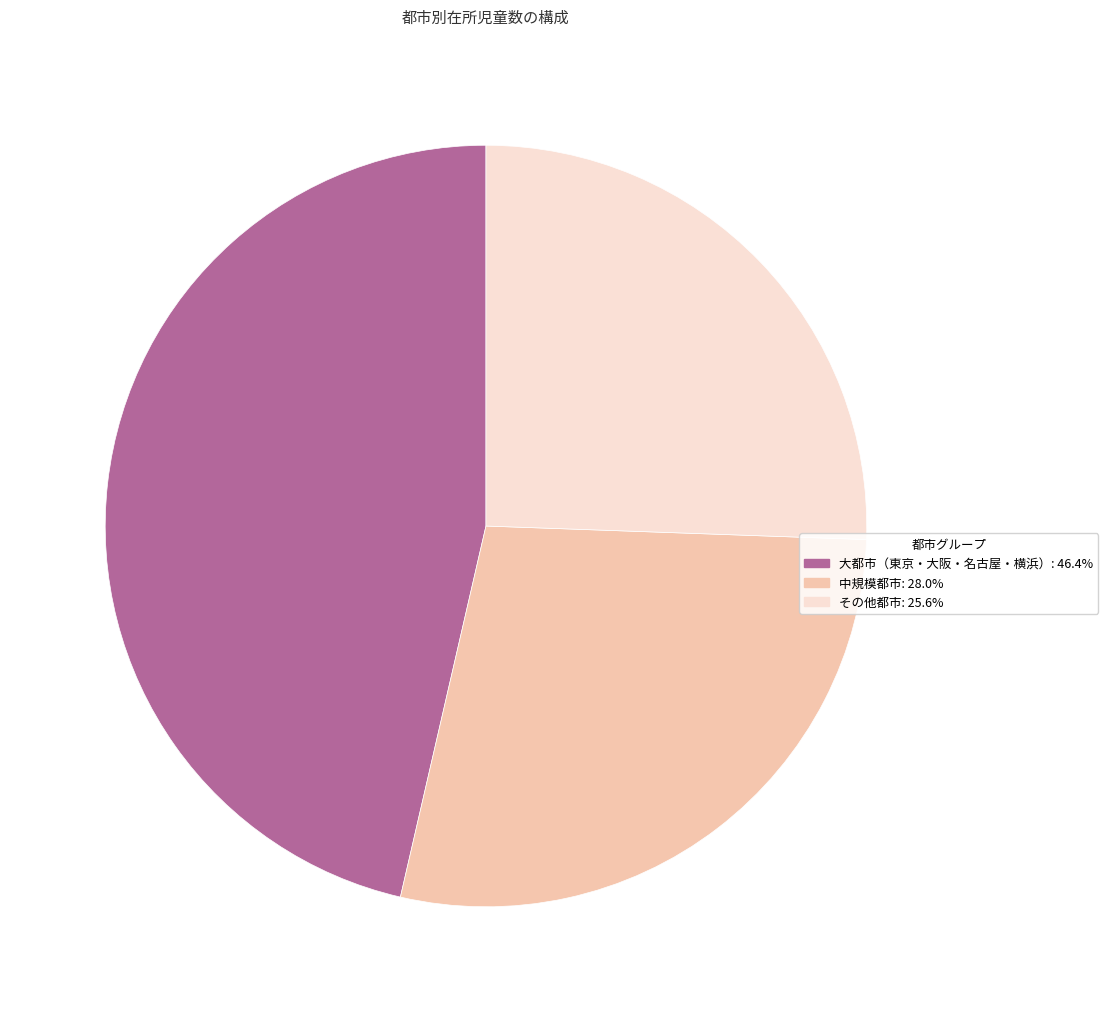

Is there a majority slice in this chart?

No